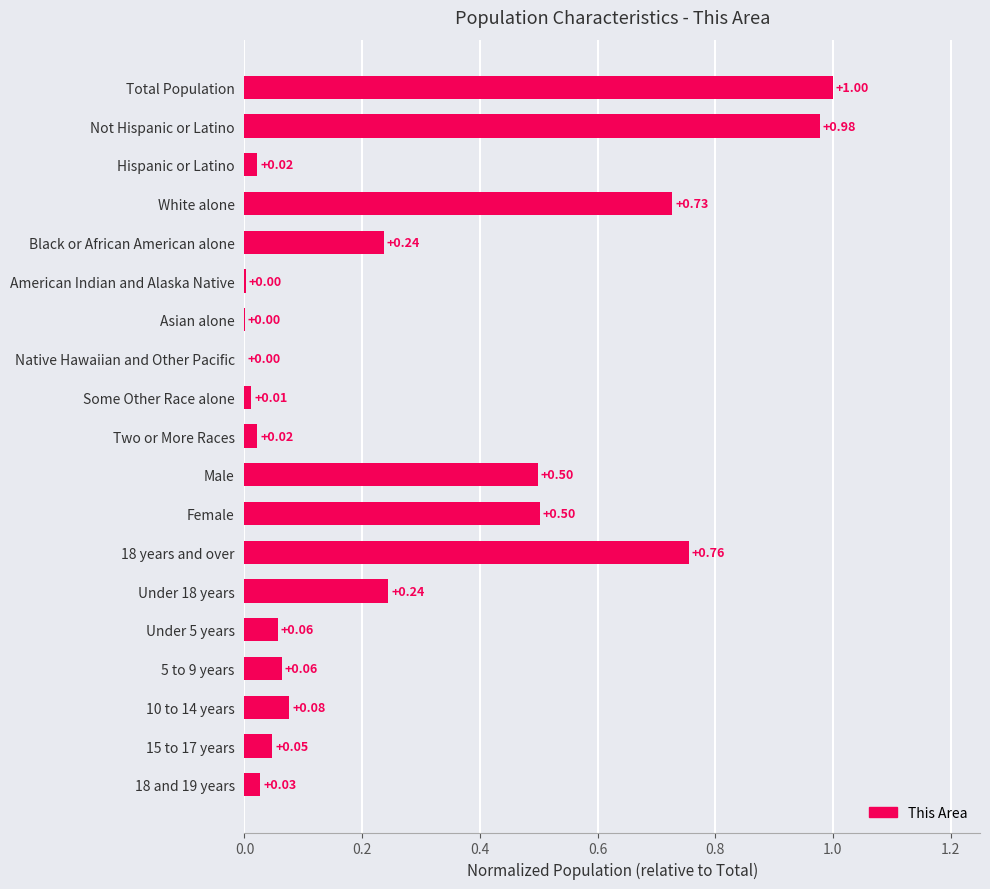

Between Some Other Race alone and 18 years and over, which is larger?

18 years and over